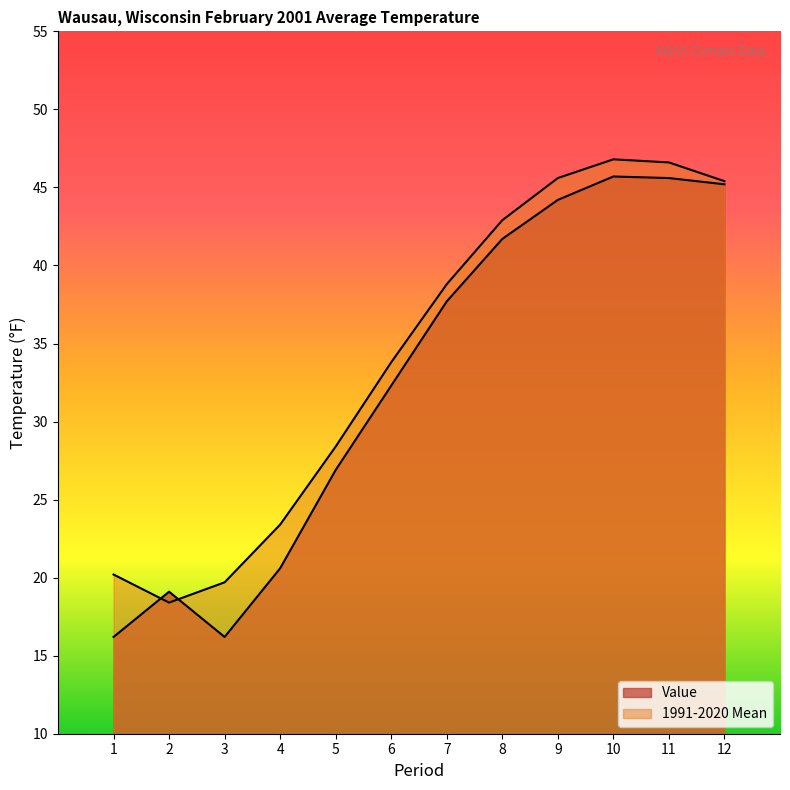

How many values in the 1991-2020 Mean series are below 38?

6